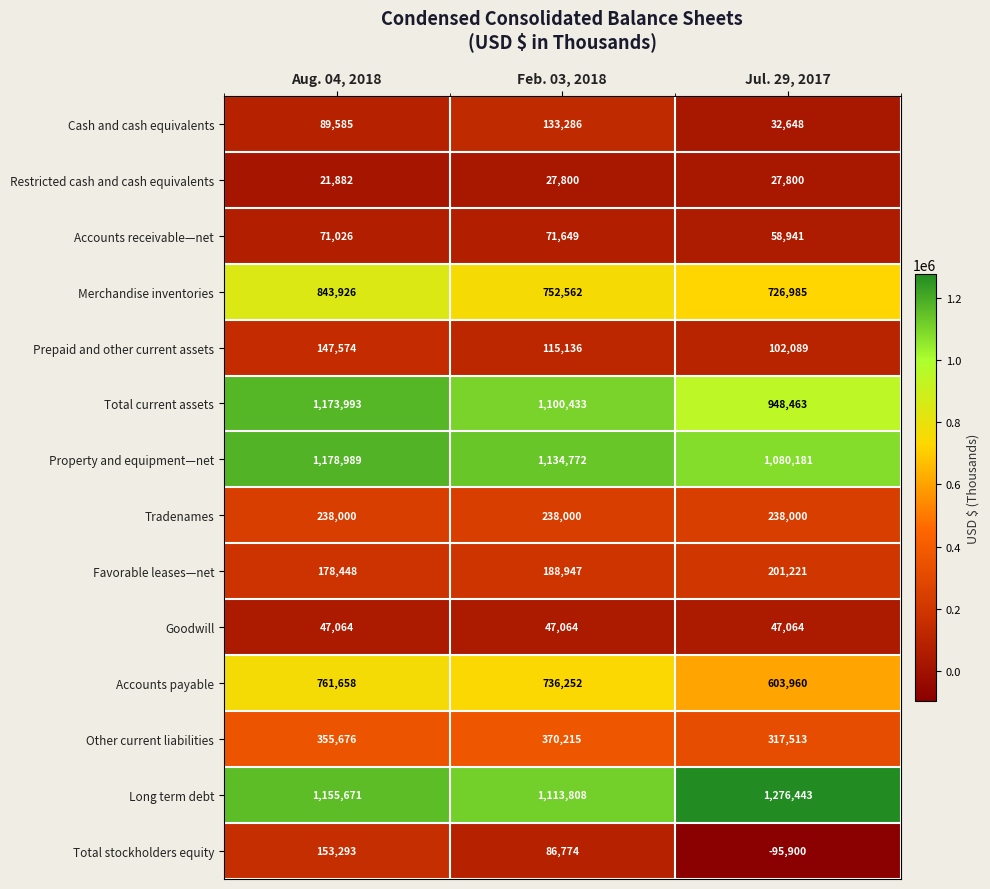

Which series has the widest spread of values?

Total stockholders equity